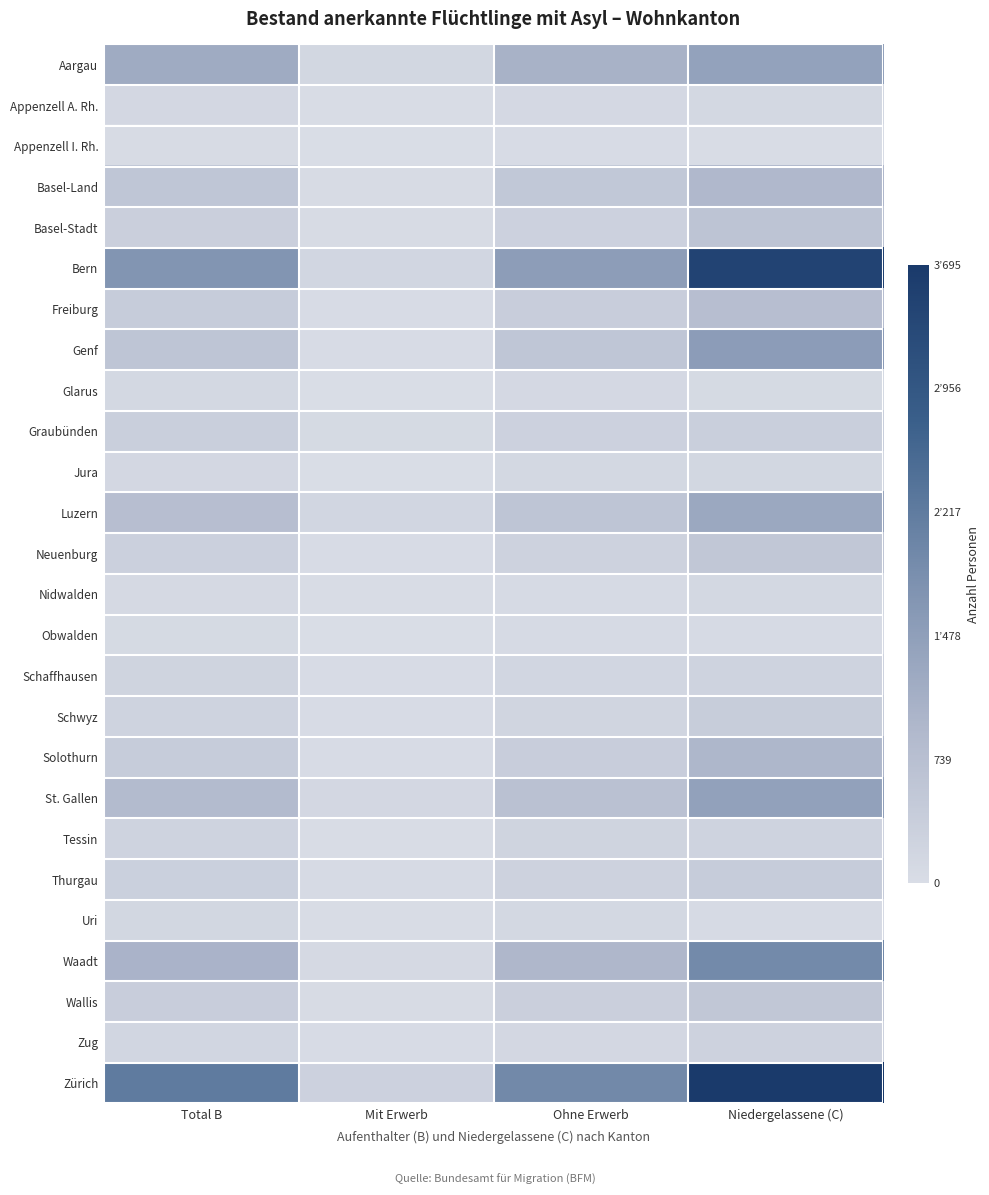

What is the smallest value displayed?

11